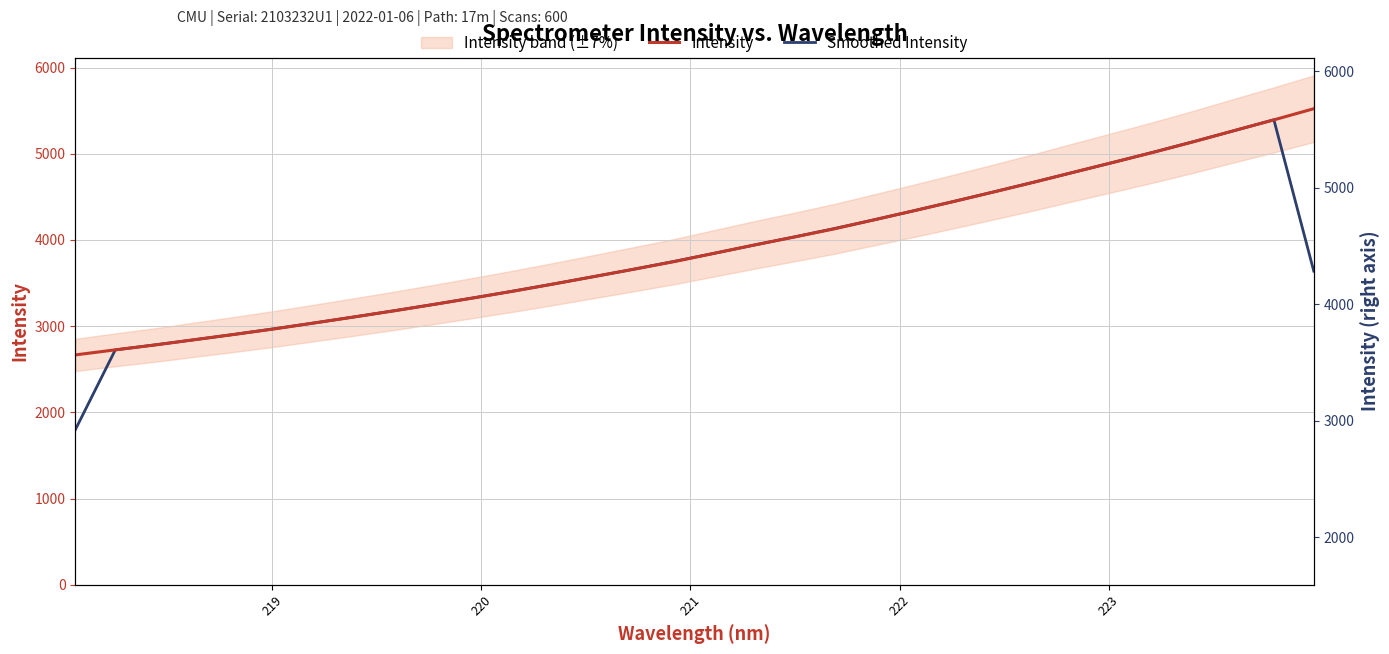

True or false: Intensity and Smoothed Intensity intersect in this chart.

True